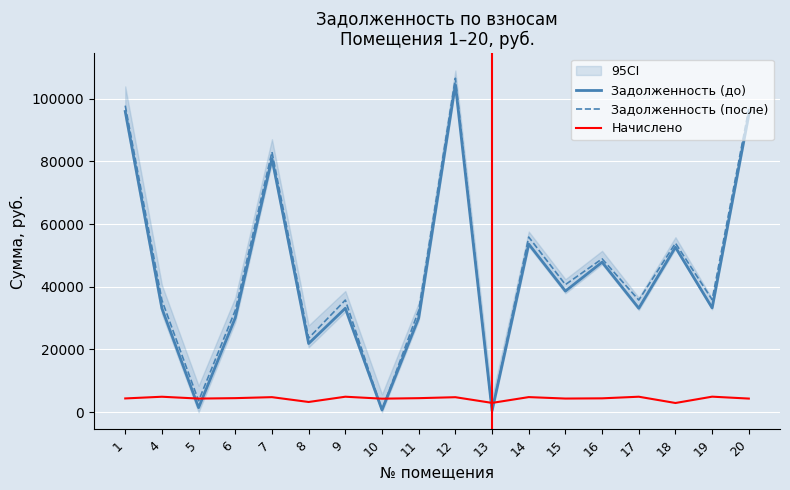

How many data points does each series have?

18